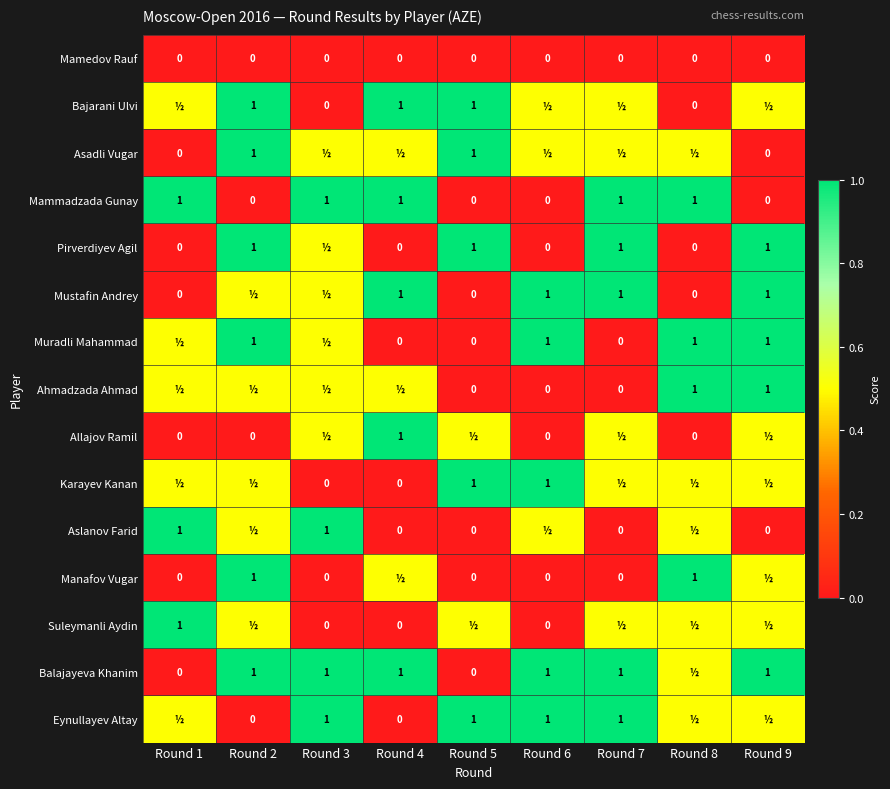

True or false: Pirverdiyev Agil has a value of 1.0 at Round 7.

True